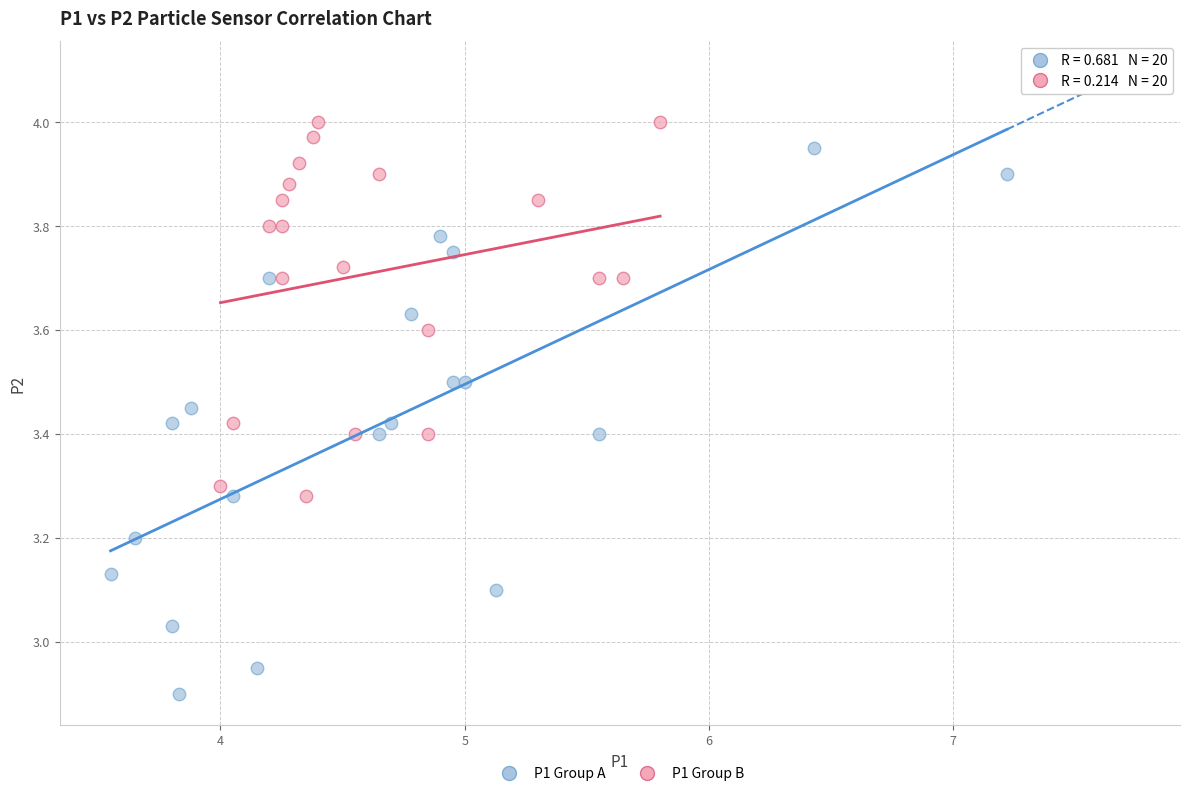

Which series has the widest spread of Y values?

P1 Group A